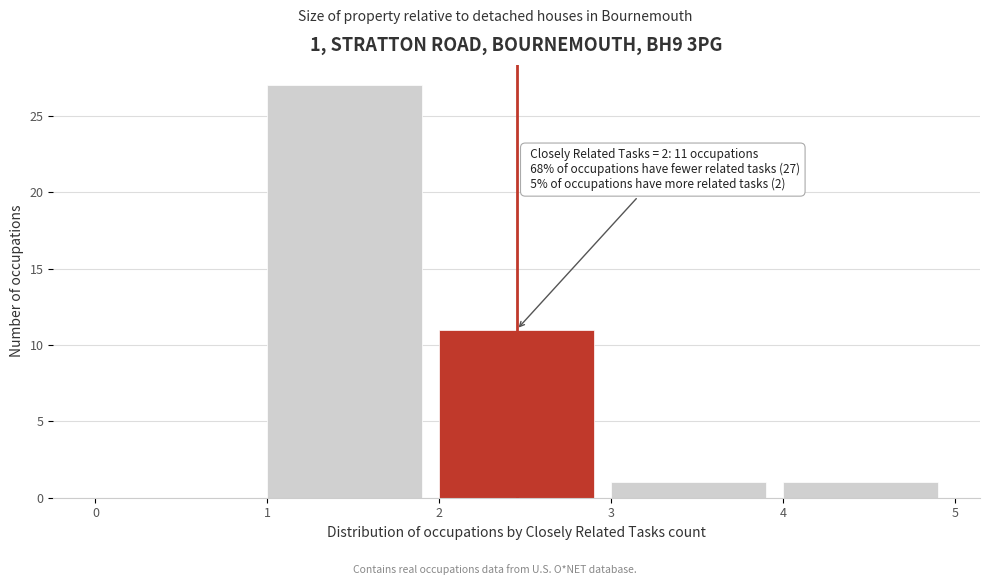

Which range on the x-axis has the tallest bar?

1 to 2